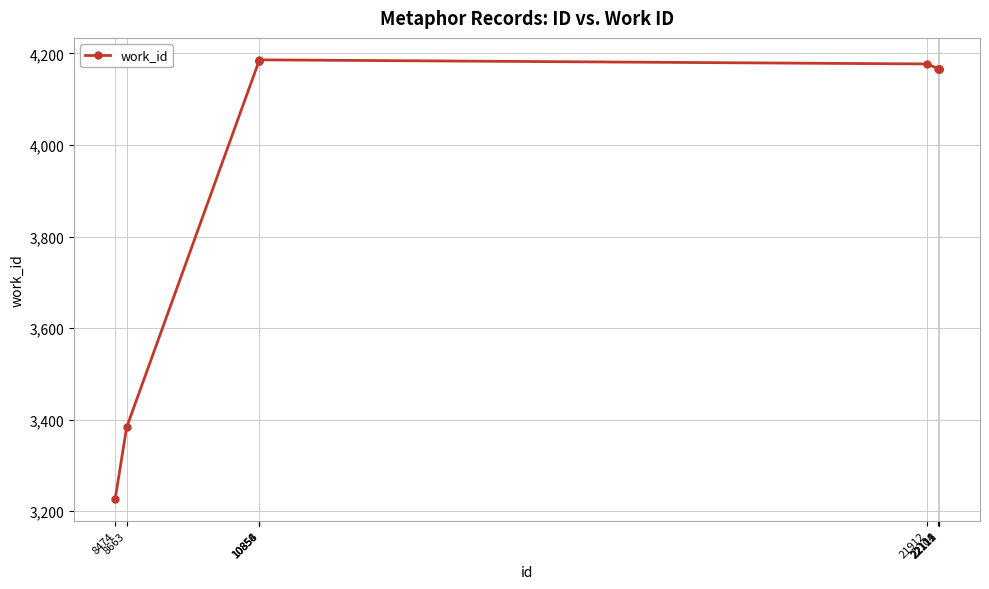

What is the ratio of the value at 22104 to the value at 21912?

1.0